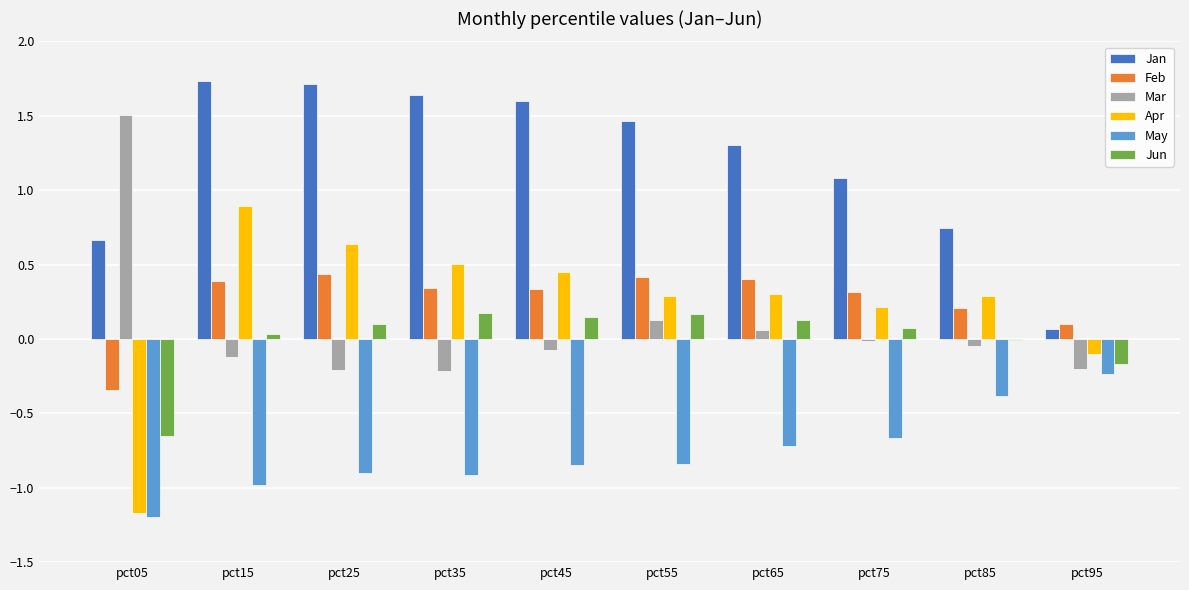

What is the highest value of the Jan series?

1.7